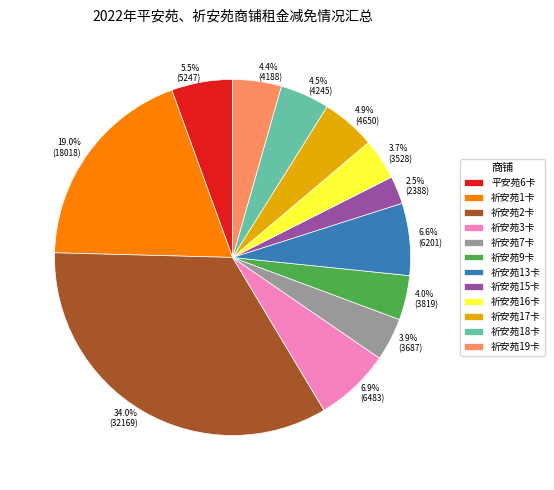

Which slice is the largest?

祈安苑2卡